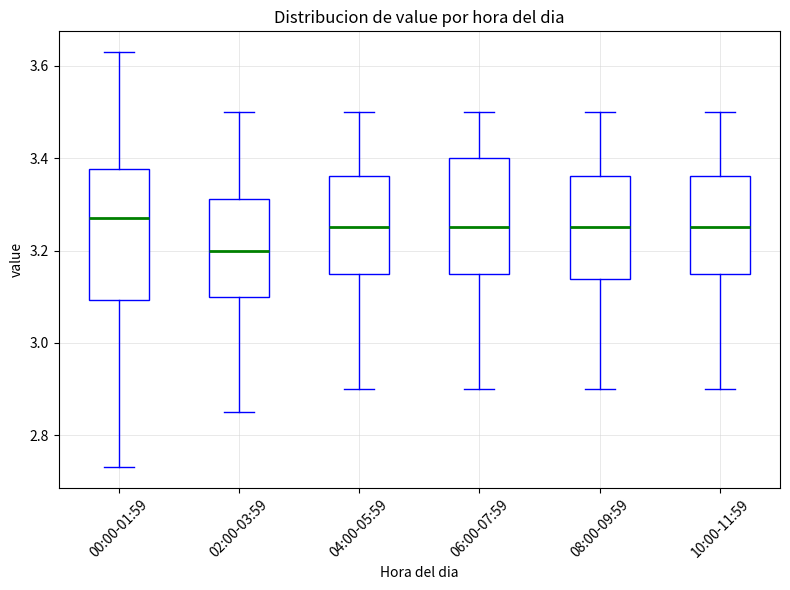

Reading left to right, read every box against the y-axis: the position of its median line, the range the box covers, and the ends of its whiskers. The values are not printed on the chart, so give them approximately, as read against the axis.

00:00-01:59: median 3.28, box 3.10 to 3.38, whiskers 2.74 to 3.64
02:00-03:59: median 3.20, box 3.10 to 3.32, whiskers 2.86 to 3.50
04:00-05:59: median 3.26, box 3.16 to 3.36, whiskers 2.90 to 3.50
06:00-07:59: median 3.26, box 3.16 to 3.40, whiskers 2.90 to 3.50
08:00-09:59: median 3.26, box 3.14 to 3.36, whiskers 2.90 to 3.50
10:00-11:59: median 3.26, box 3.16 to 3.36, whiskers 2.90 to 3.50